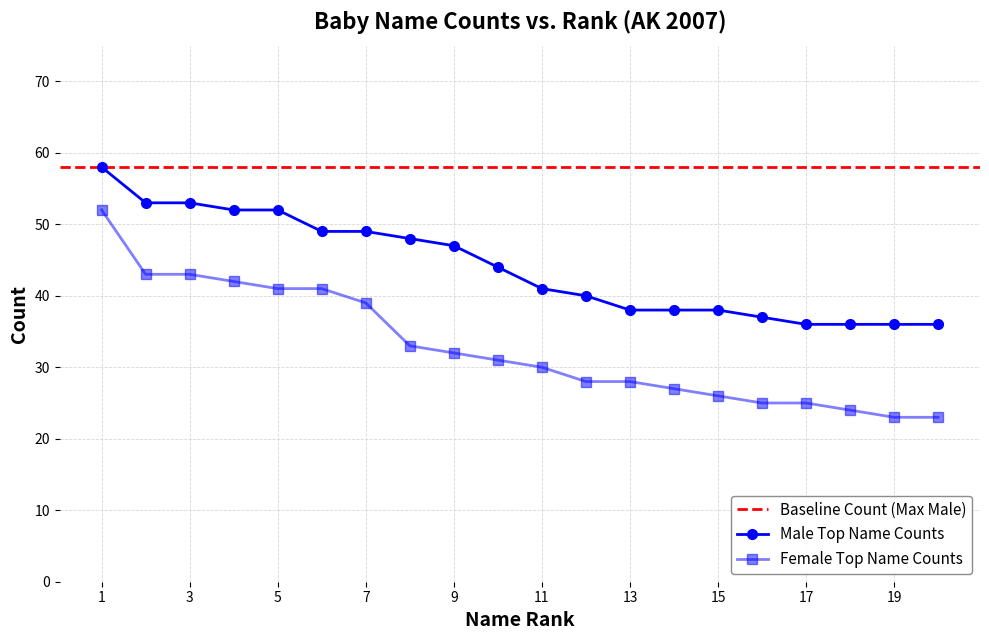

Is it true that Female Top Name Counts equals 28 at 13?

True